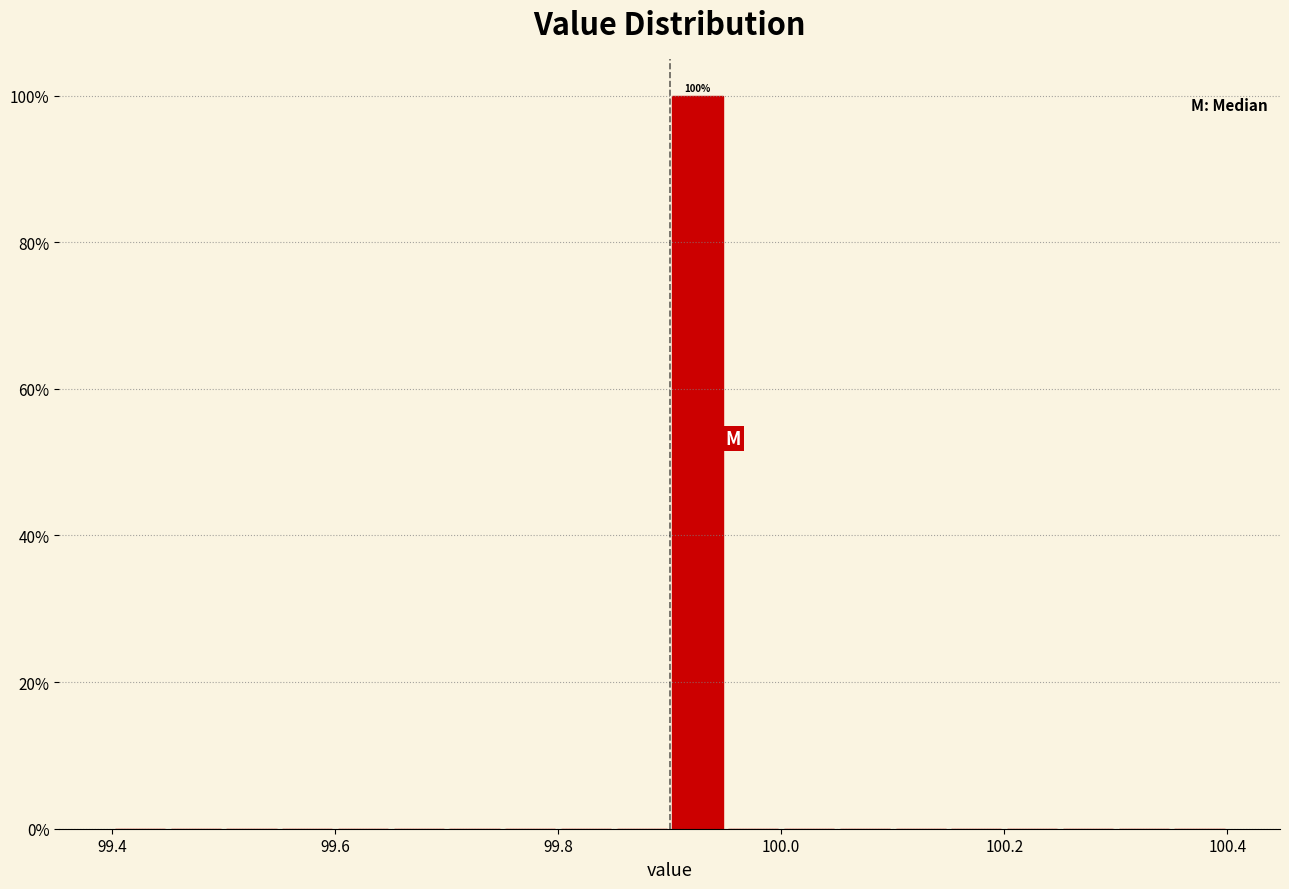

Read against the x-axis, roughly where is the centre of the tallest bar?

99.92